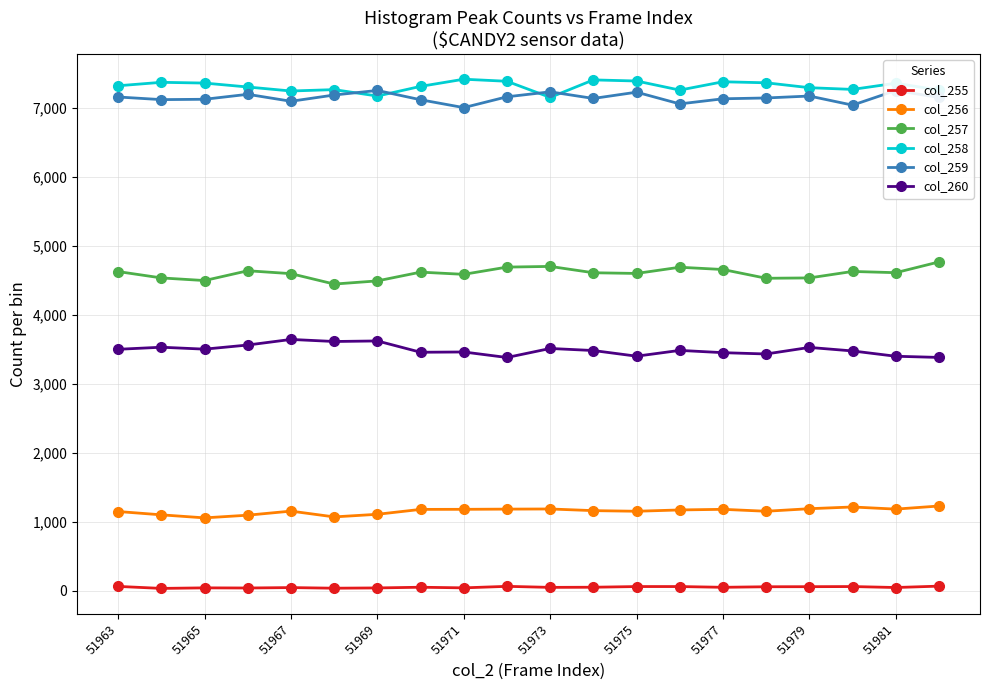

At how many categories does at least one series exceed 6609?

20